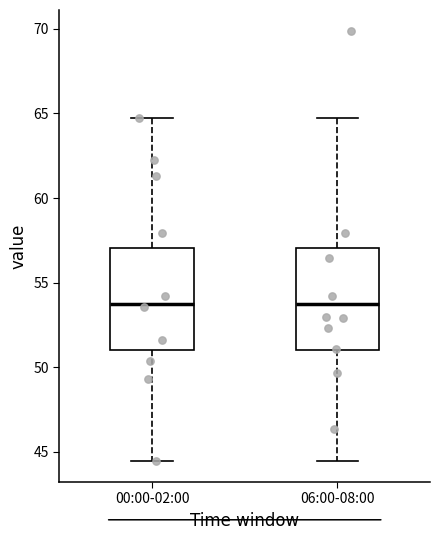

Reading left to right, read every box against the y-axis: the position of its median line, the range the box covers, and the ends of its whiskers. The values are not printed on the chart, so give them approximately, as read against the axis.

00:00-02:00: median 53.5, box 51.0 to 57.0, whiskers 44.5 to 64.5
06:00-08:00: median 53.5, box 51.0 to 57.0, whiskers 44.5 to 64.5